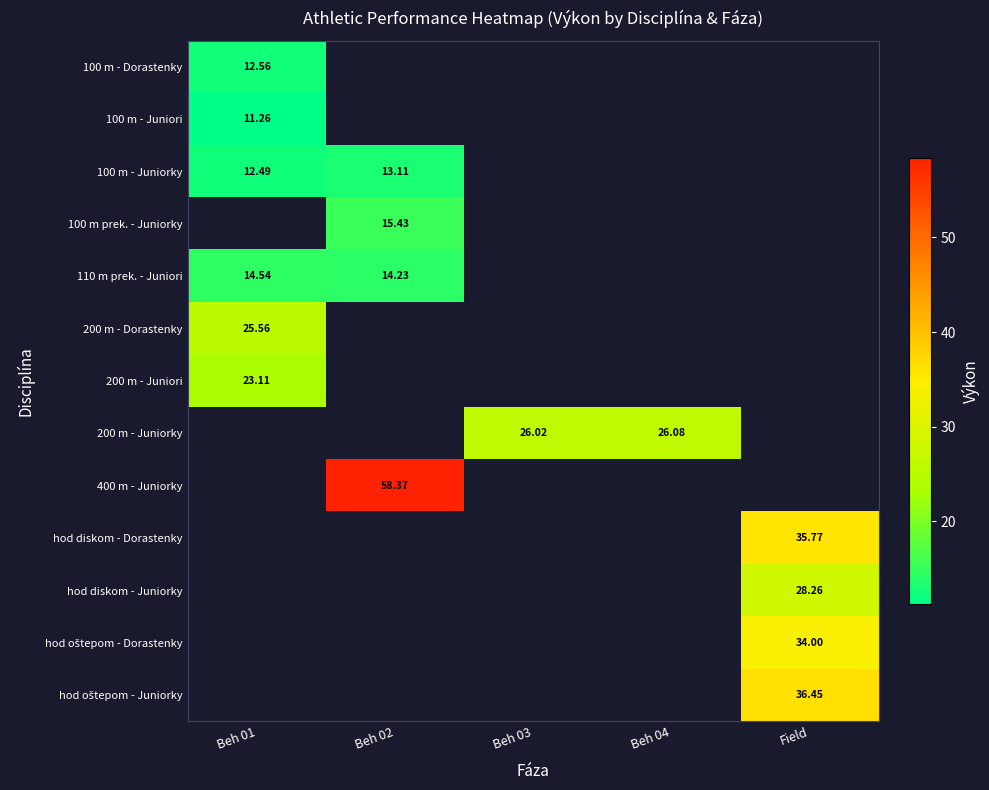

Between Beh 03 and Field, which is larger?

Field